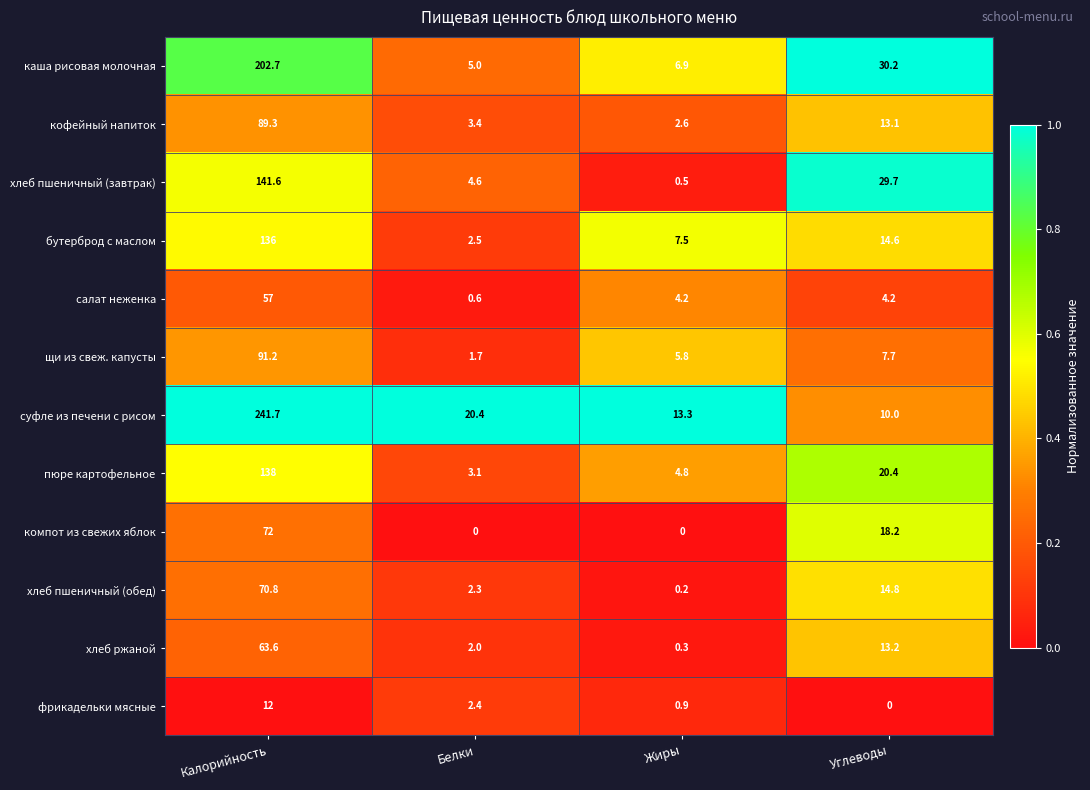

At which category does the chart reach its peak across all series?

Калорийность